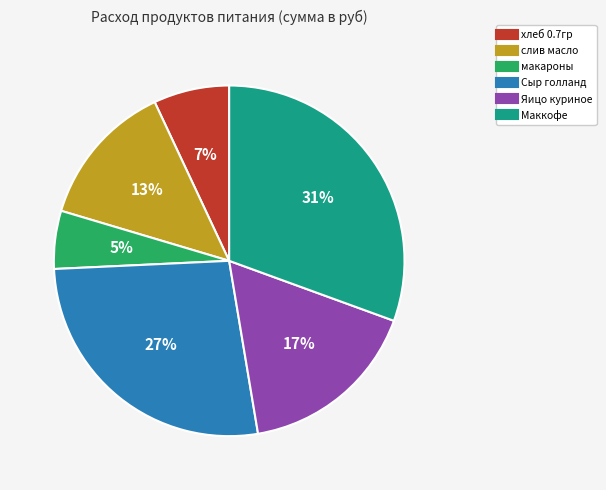

How many slices are in this pie chart?

6